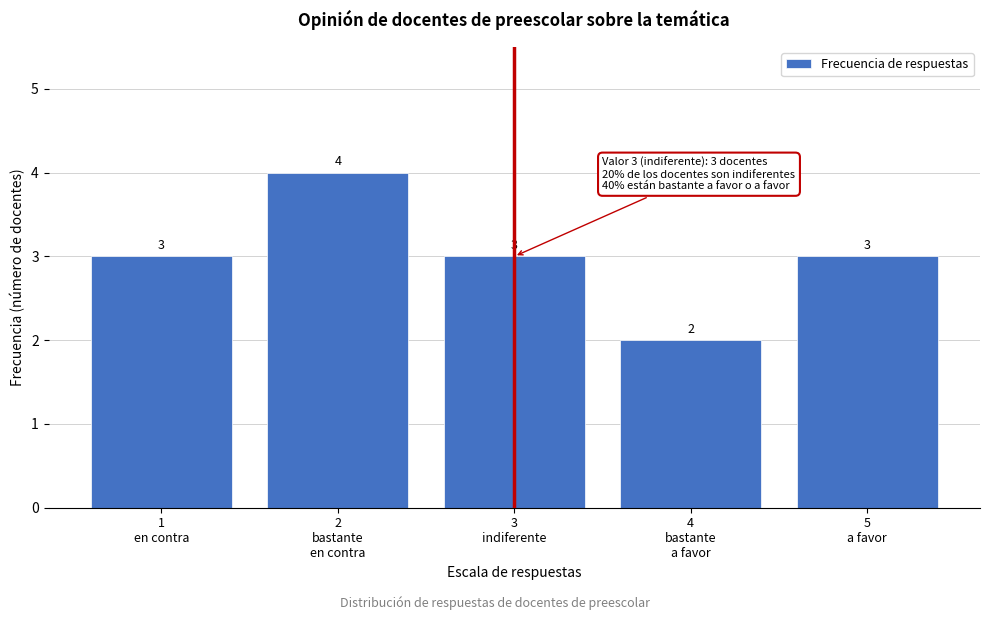

Reading left to right, extract all data points from this chart.

3	4	3	2	3